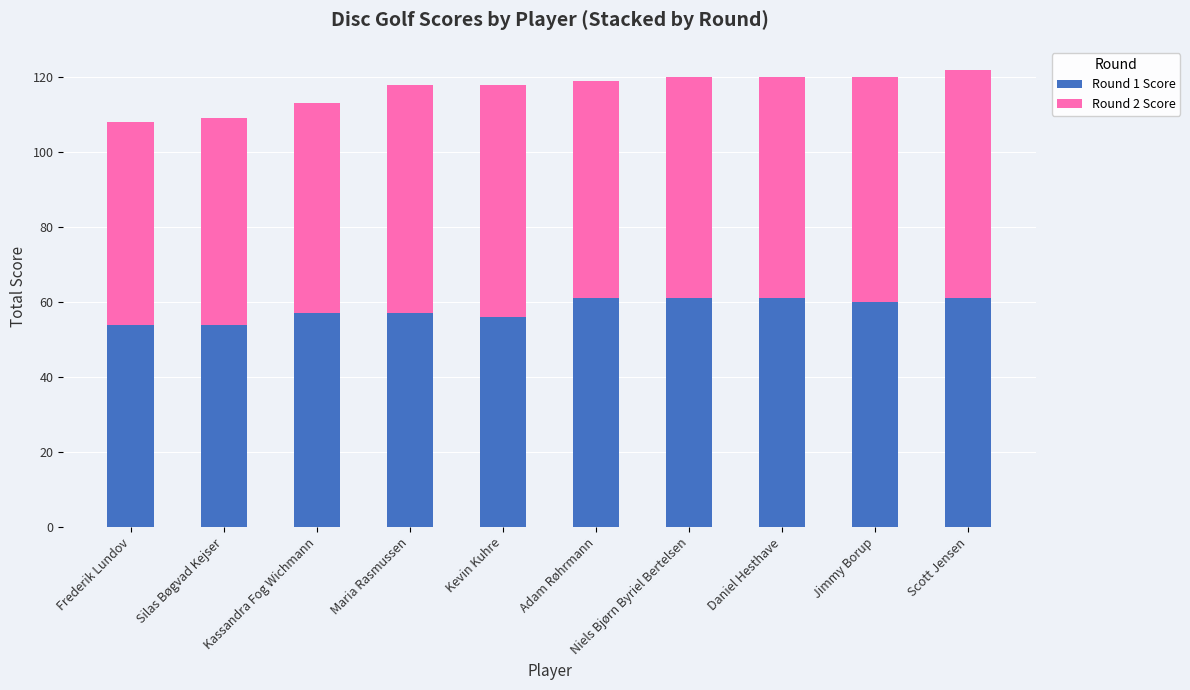

What is the total value across all series at Maria Rasmussen?

118